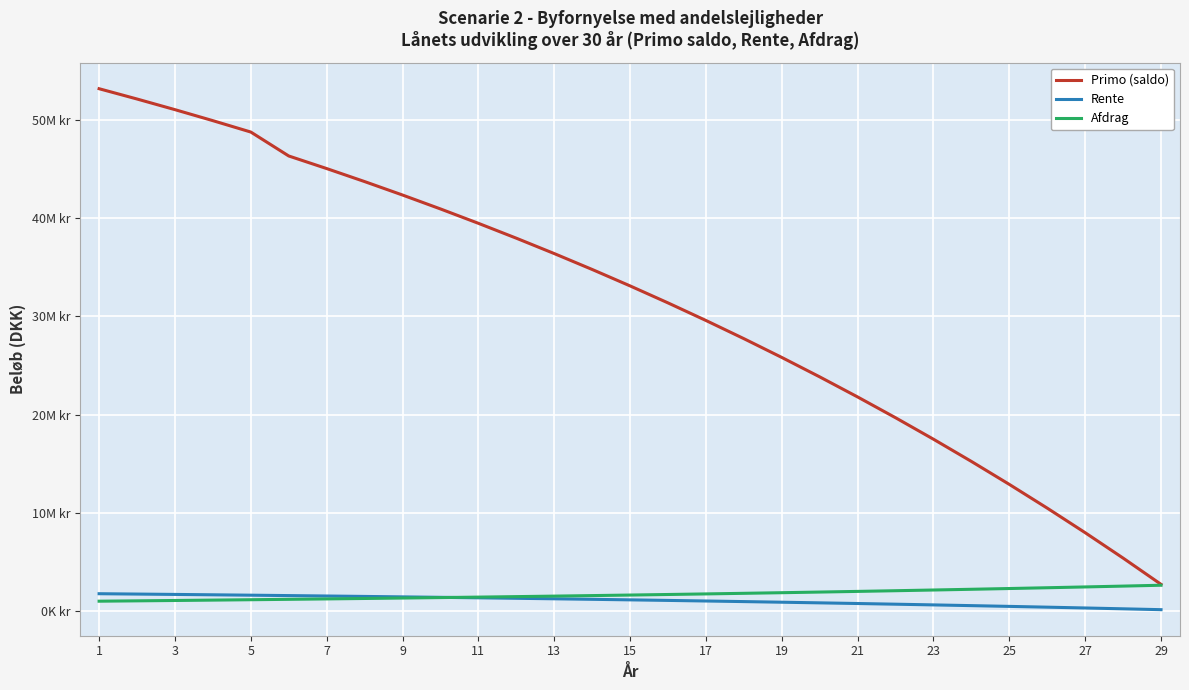

What are all the series names shown in the legend?

Primo (saldo), Rente, Afdrag